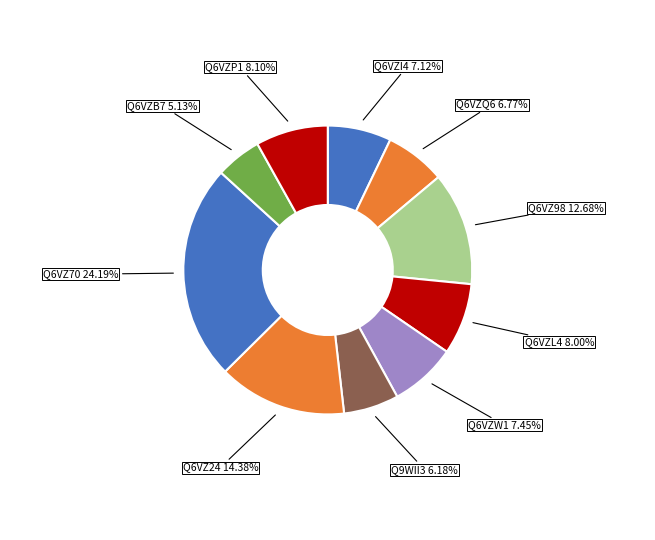

Does Q6VZ98 account for over 50% of the chart?

No